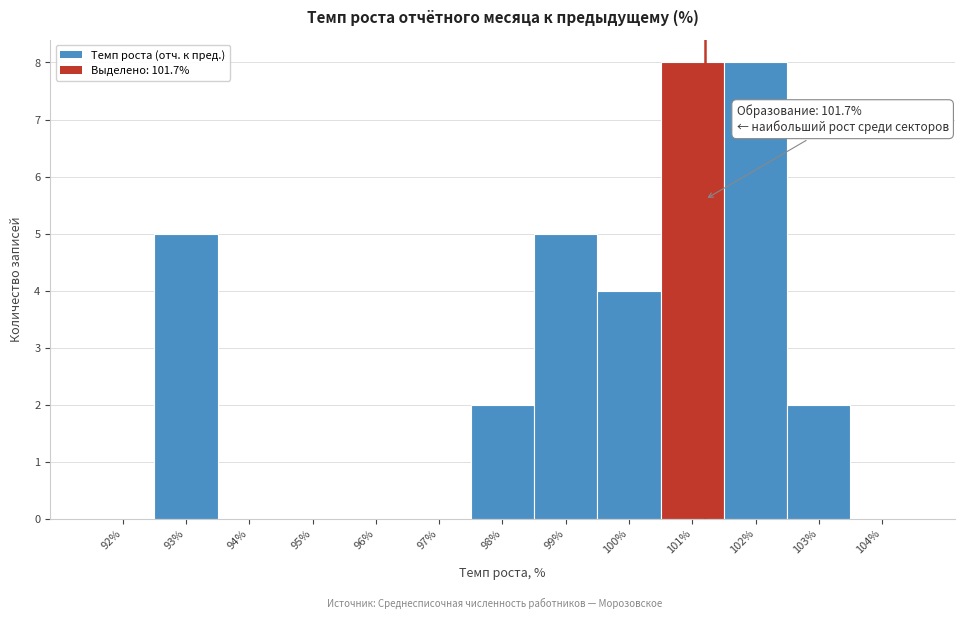

Reading left to right, extract all data points from this chart.

92%=0	93%=5	94%=0	95%=0	96%=0	97%=0	98%=2	99%=5	100%=4	101%=8	102%=8	103%=2	104%=0